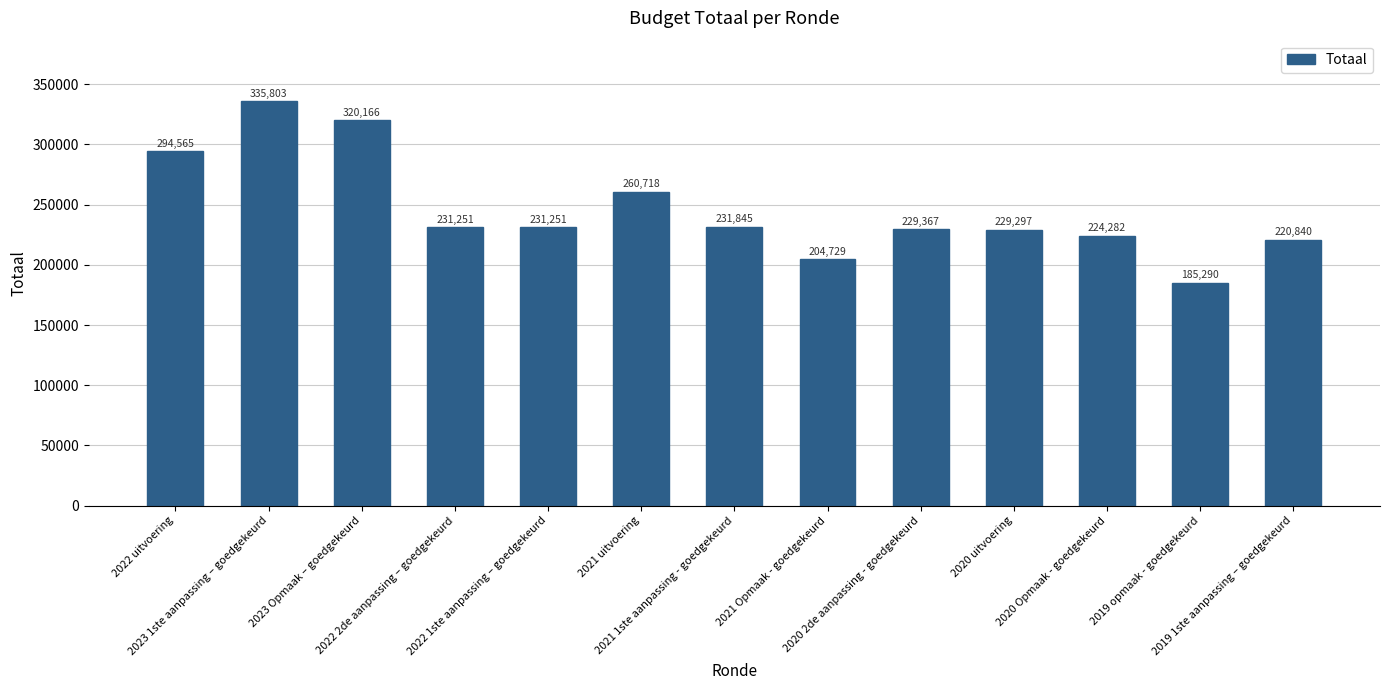

What is the value of the 3rd bar from the left?

320166